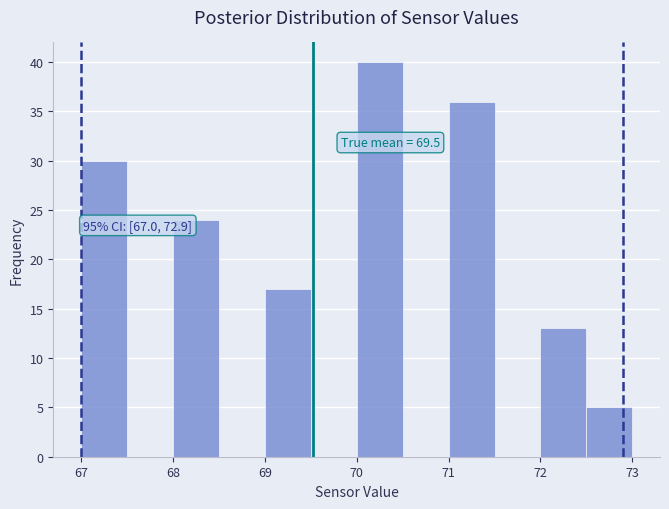

Which range on the x-axis has the tallest bar?

70.0 to 70.5